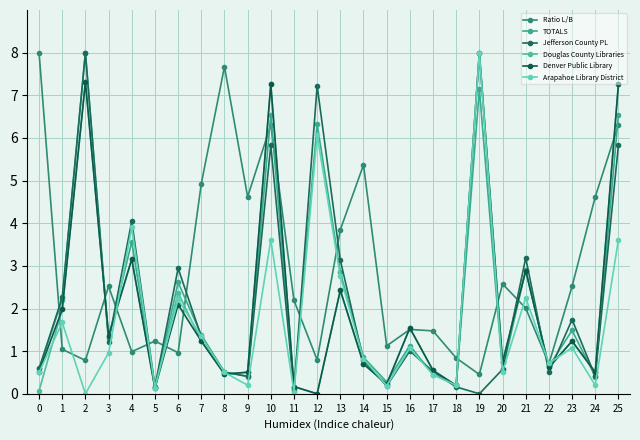

Between 0 and 7, which series saw the biggest shift?

Ratio L/B